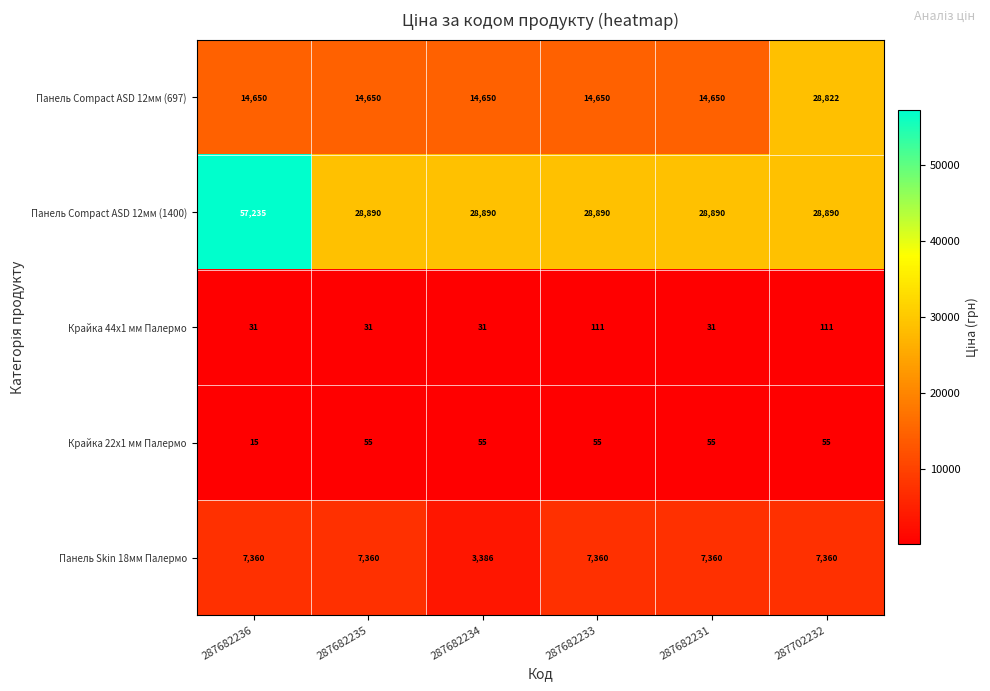

What is the smallest value displayed?

15